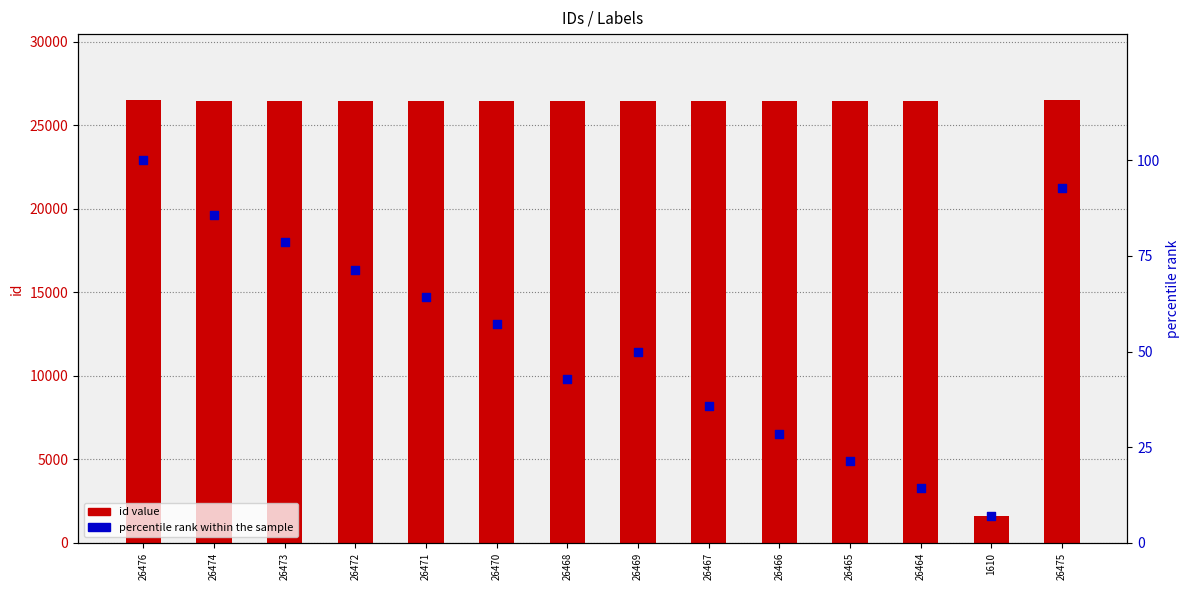

What are all the series names shown in the legend?

id value, percentile rank within the sample